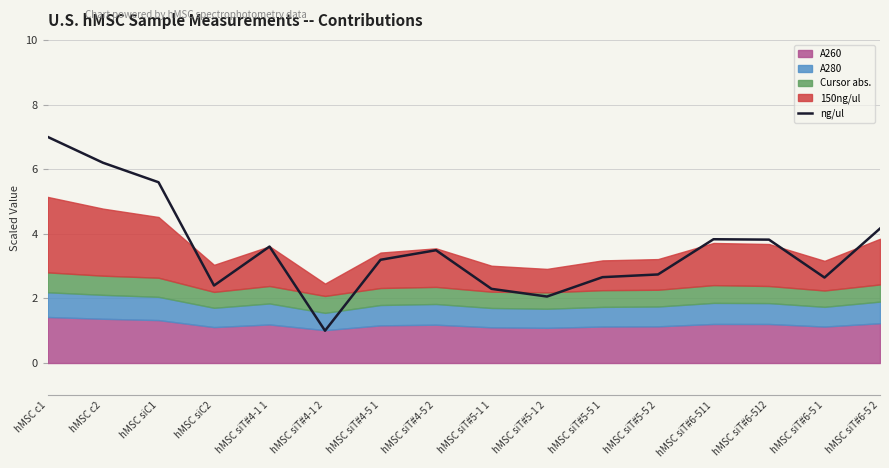

True or false: there are more than 0 points higher than both neighbors.

True